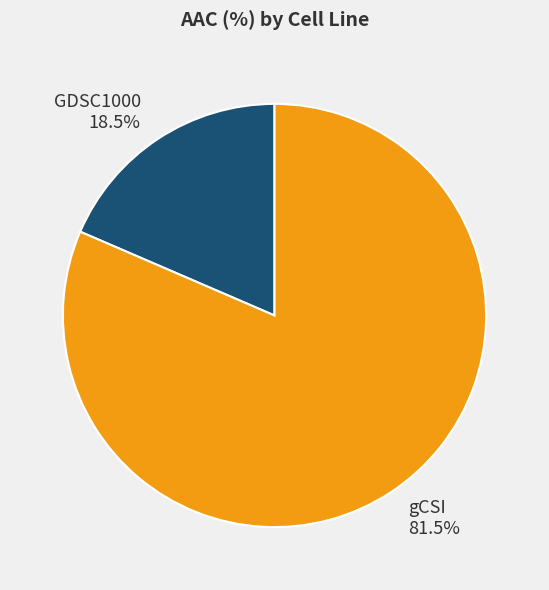

What is the total percentage of gCSI 81.5% and GDSC1000 18.5%?

100.0%